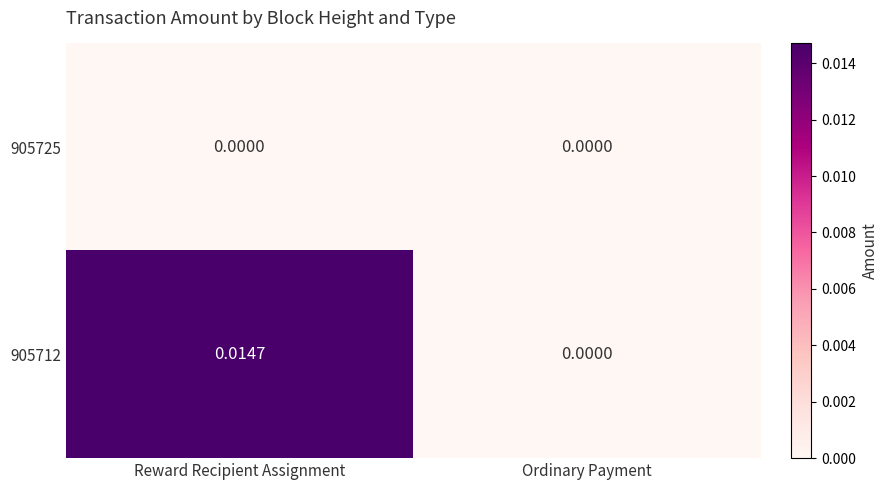

List the series in order of their overall mean, highest first.

905712, 905725